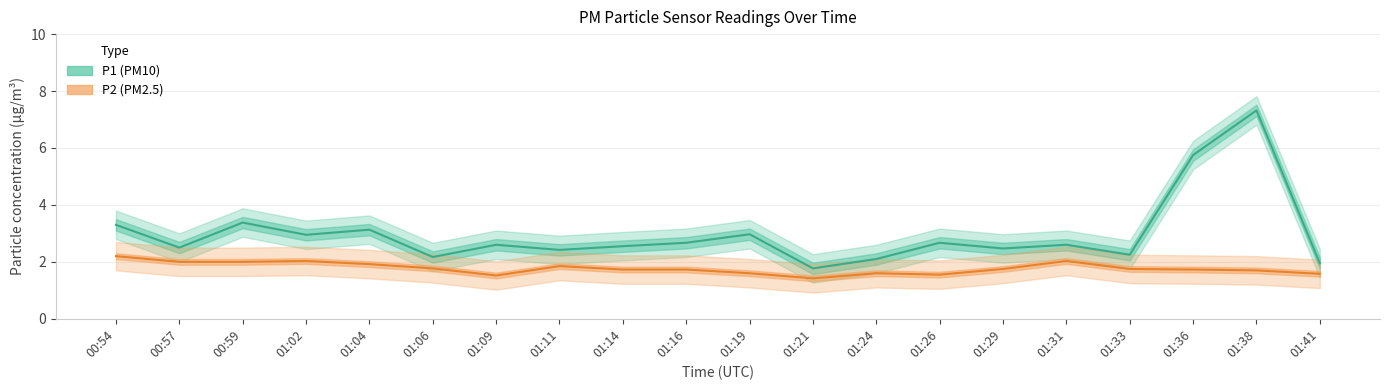

What is the highest value of the P2 (PM2.5) series?

2.2